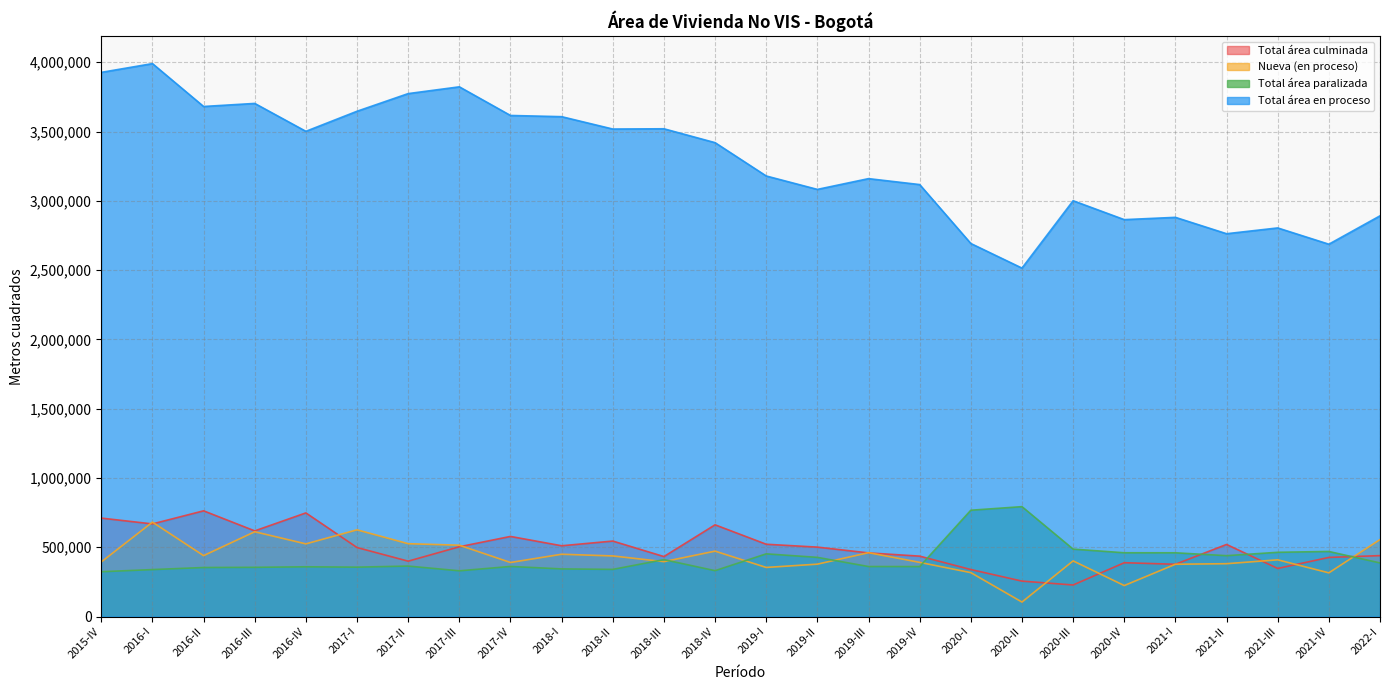

What is the difference between the highest and lowest values at 2016-I?

3651338.0